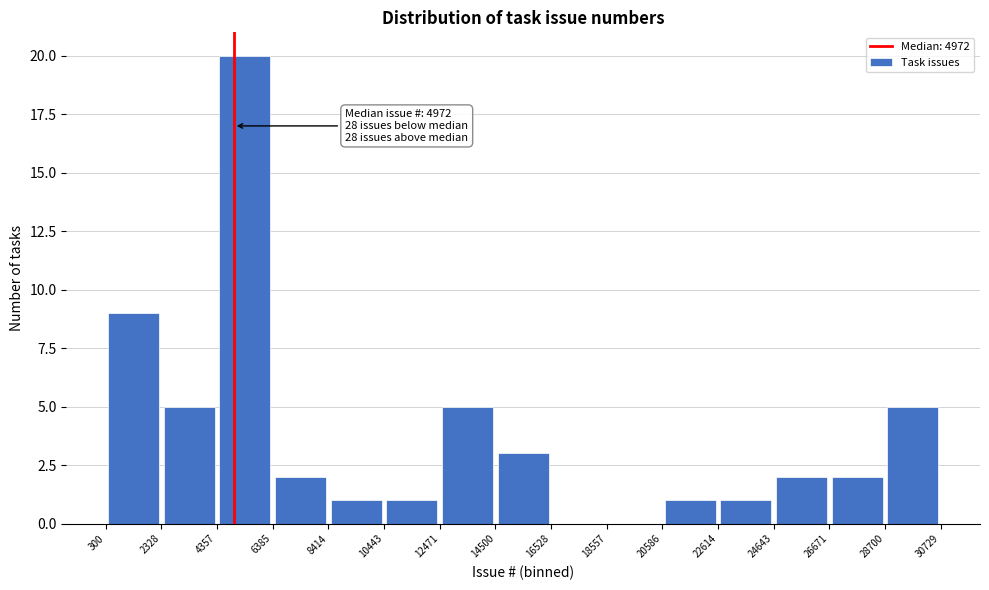

Over which range of the x-axis is the bar tallest?

4357 to 6385